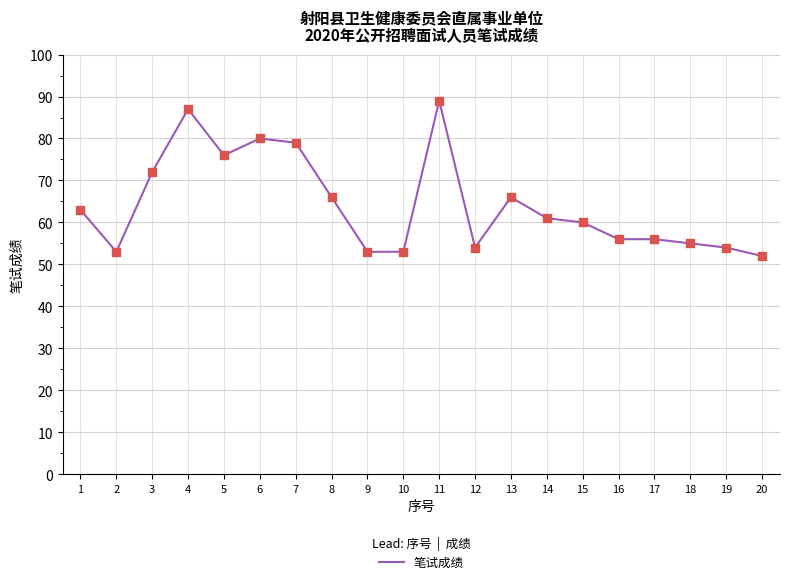

What is the change in value from 3 to 18?

-17